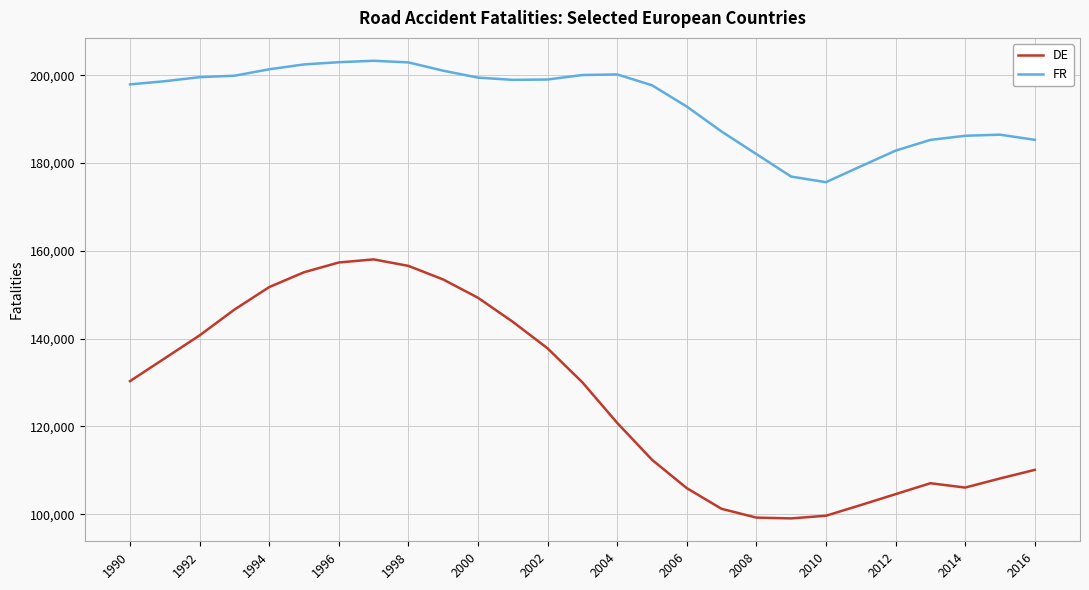

Rank the series by their maximum value, from lowest to highest.

DE, FR